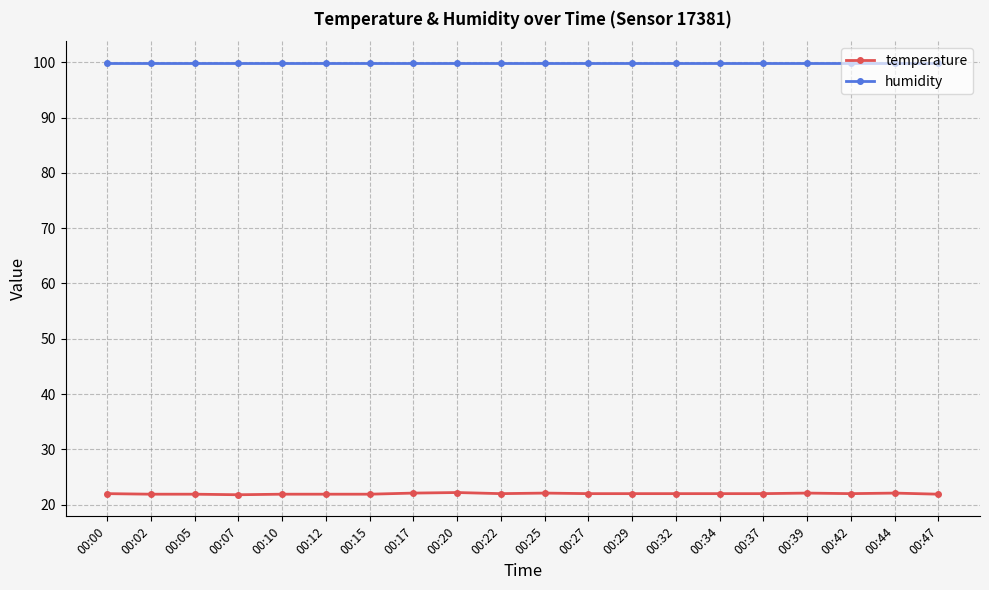

Is the value of temperature at 00:34 greater than the value of humidity at 00:02?

No